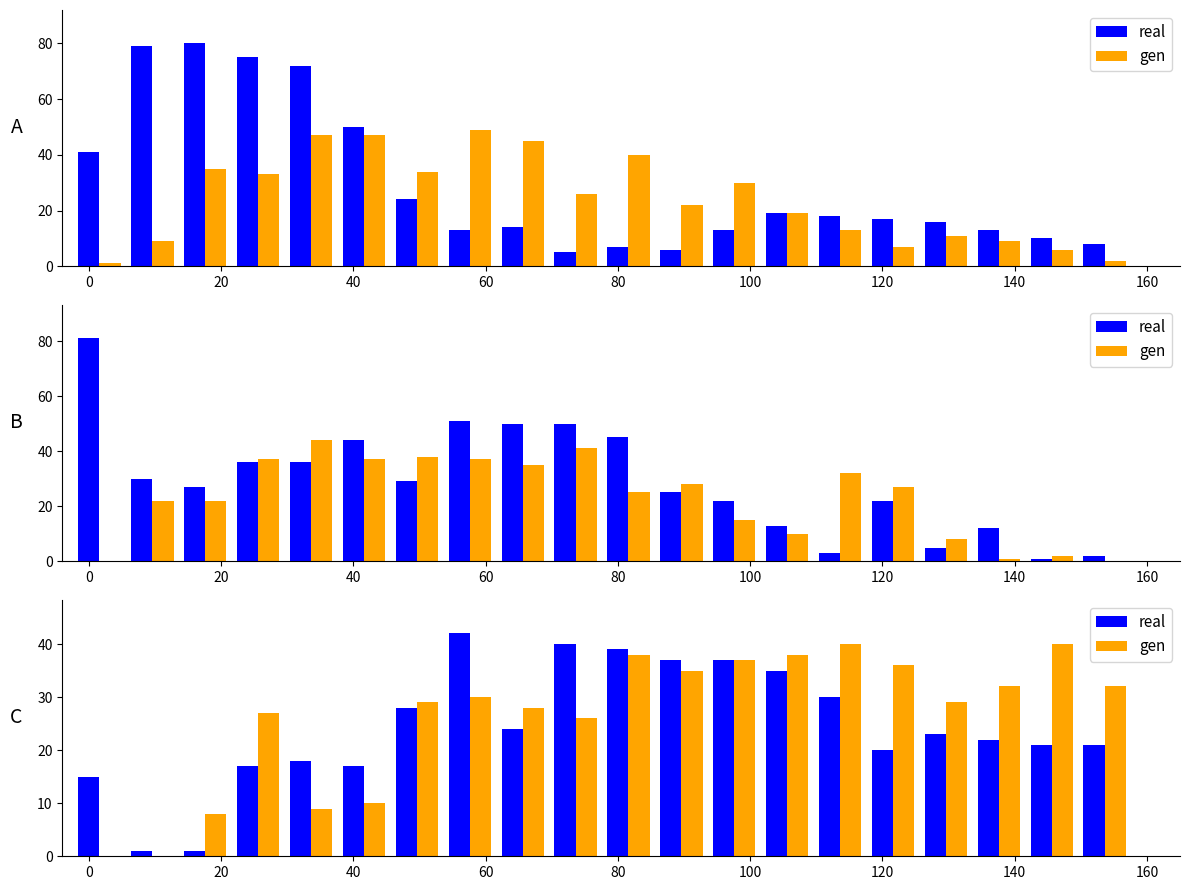

What is the minimum value for real?

1